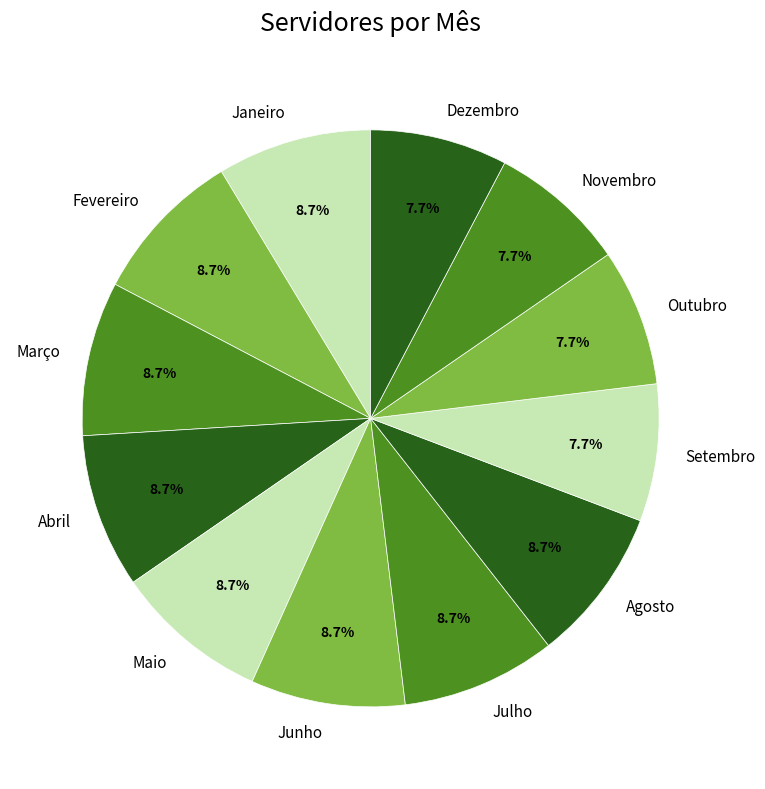

How many slices are in this pie chart?

12